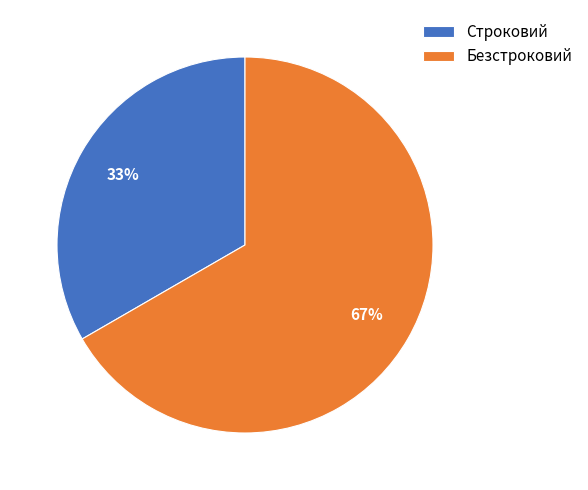

Is the sum of Строковий and Безстроковий greater than half?

Yes